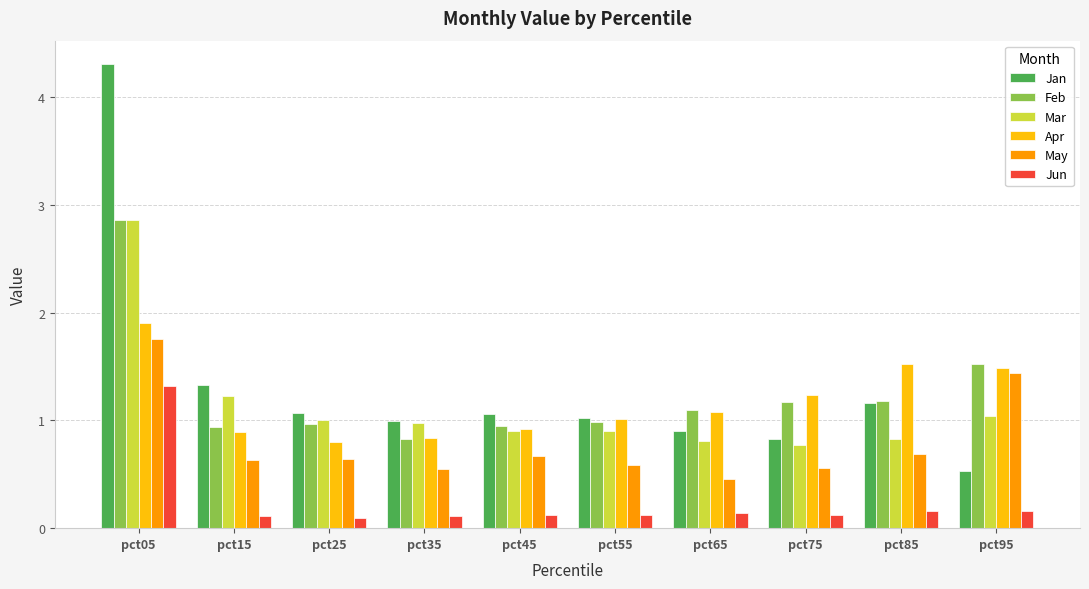

How many distinct data groups are displayed?

6